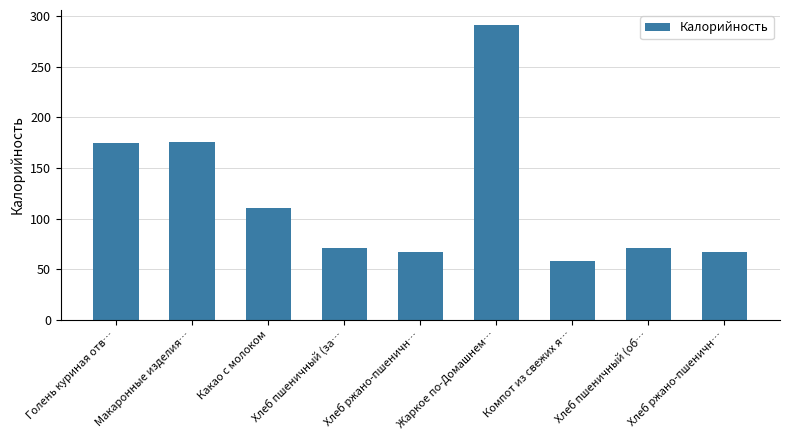

What is the value of the 7th bar from the left?

57.7